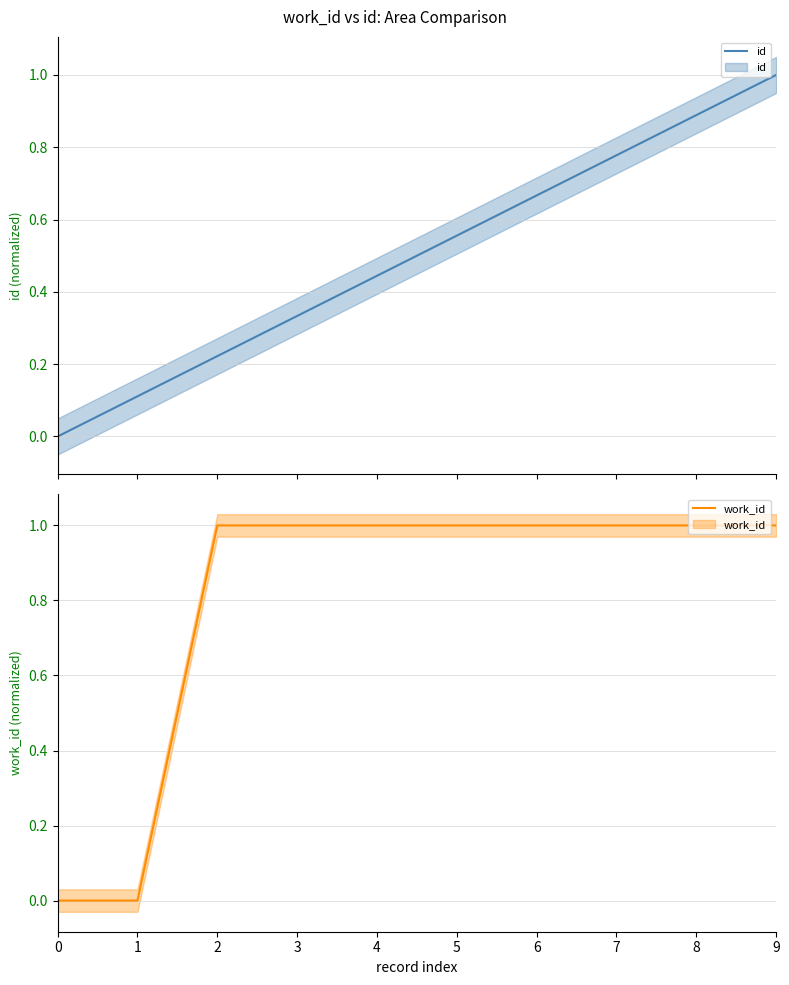

Reading left to right, list all the values displayed in this chart.

id: 0.0	0.1	0.2	0.3	0.4	0.6	0.7	0.8	0.9	1.0
work_id: 0.0	0.0	1.0	1.0	1.0	1.0	1.0	1.0	1.0	1.0